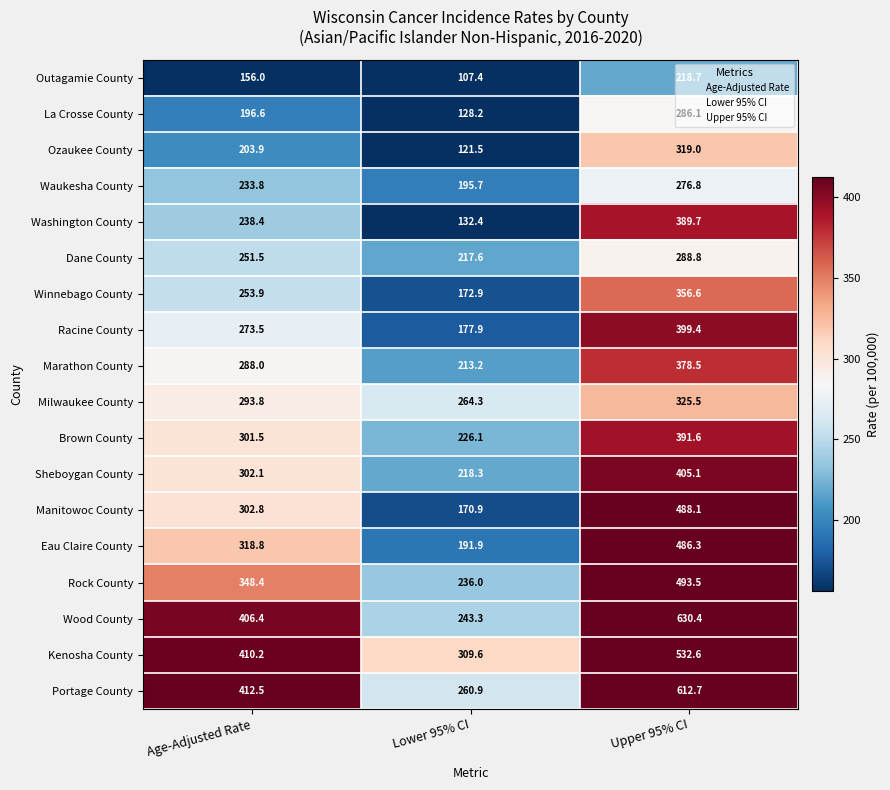

What is the difference between the maximum and minimum values in the Washington County series?

257.3